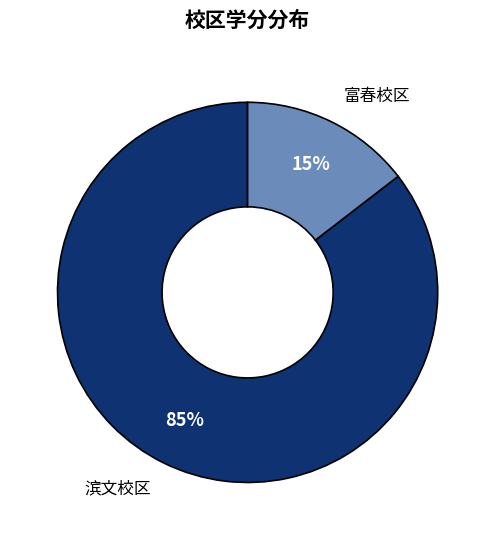

Is there any slice that represents more than half of the pie?

Yes